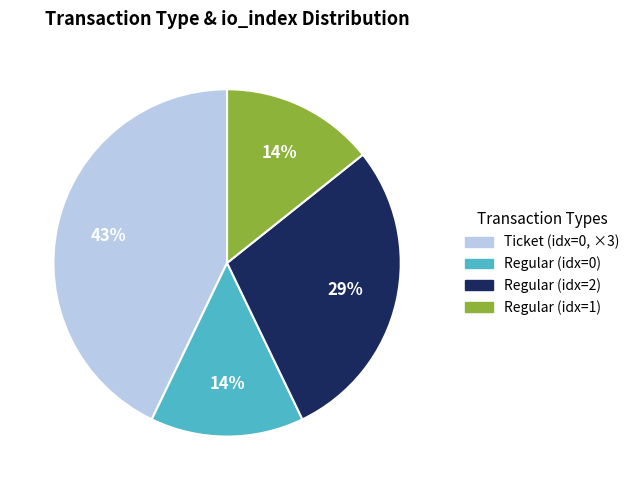

Is there a majority slice in this chart?

No